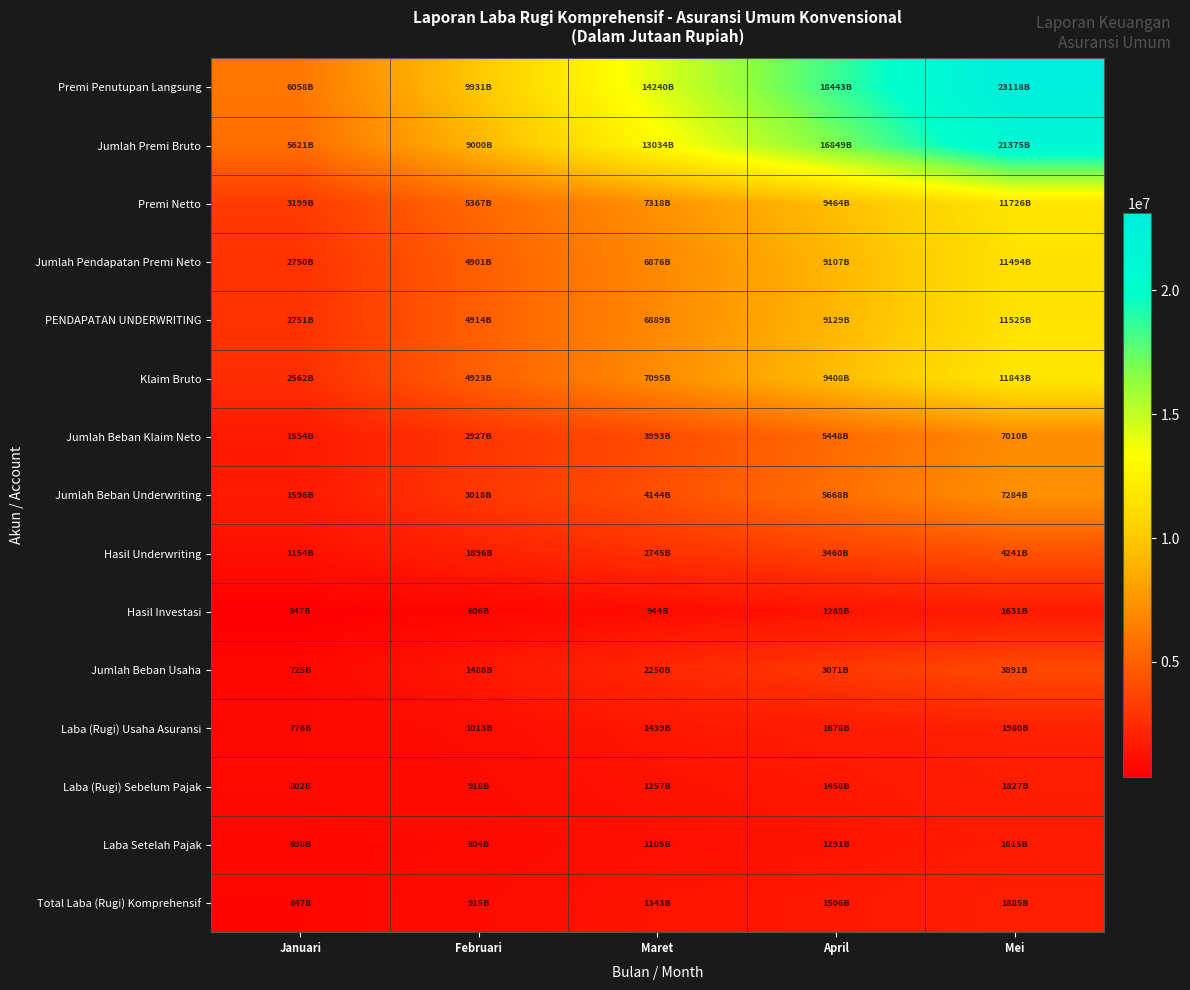

Which series has the largest total across all categories?

Premi Penutupan Langsung